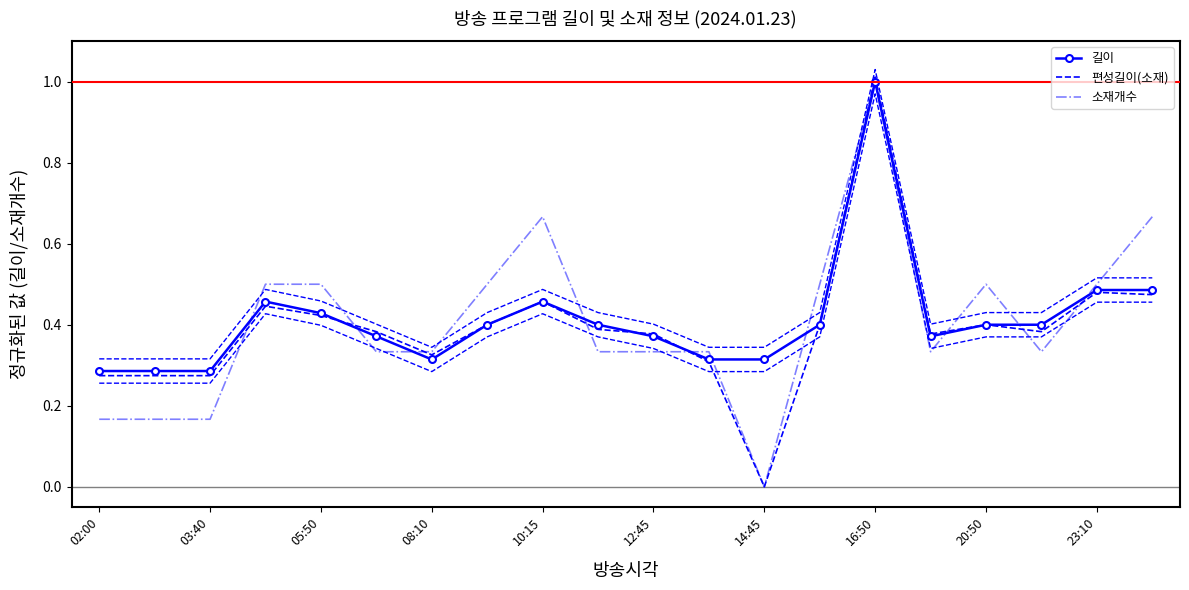

What is the difference between the 편성길이(소재) values at 14 and 15?

0.6